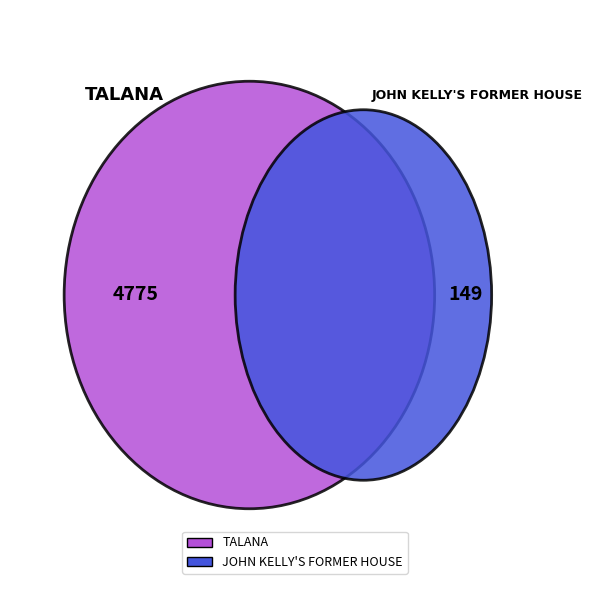

Which category has the biggest portion of the pie?

TALANA